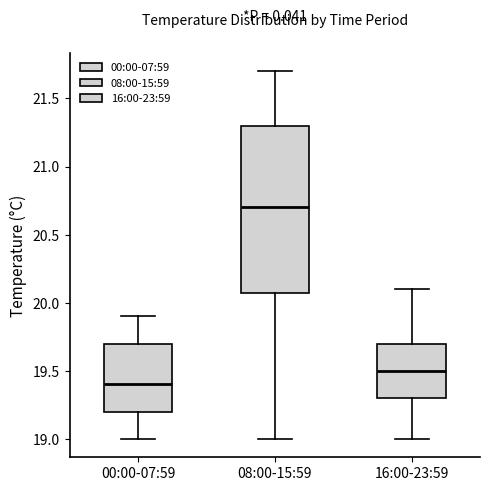

Where does the median line of the box for 08:00-15:59 sit on the y-axis? The values are not printed on the chart, so give them approximately, as read against the axis.

20.7